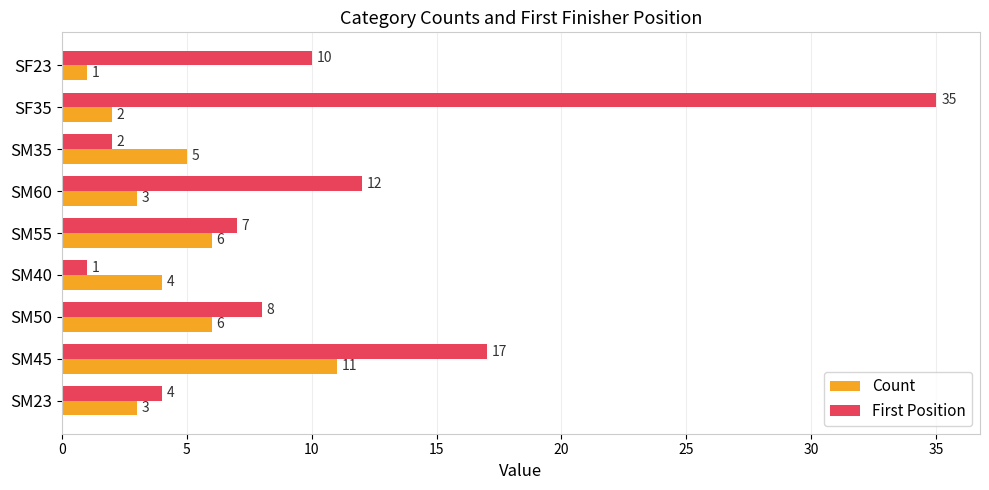

What is the lowest value of the First Position series?

1